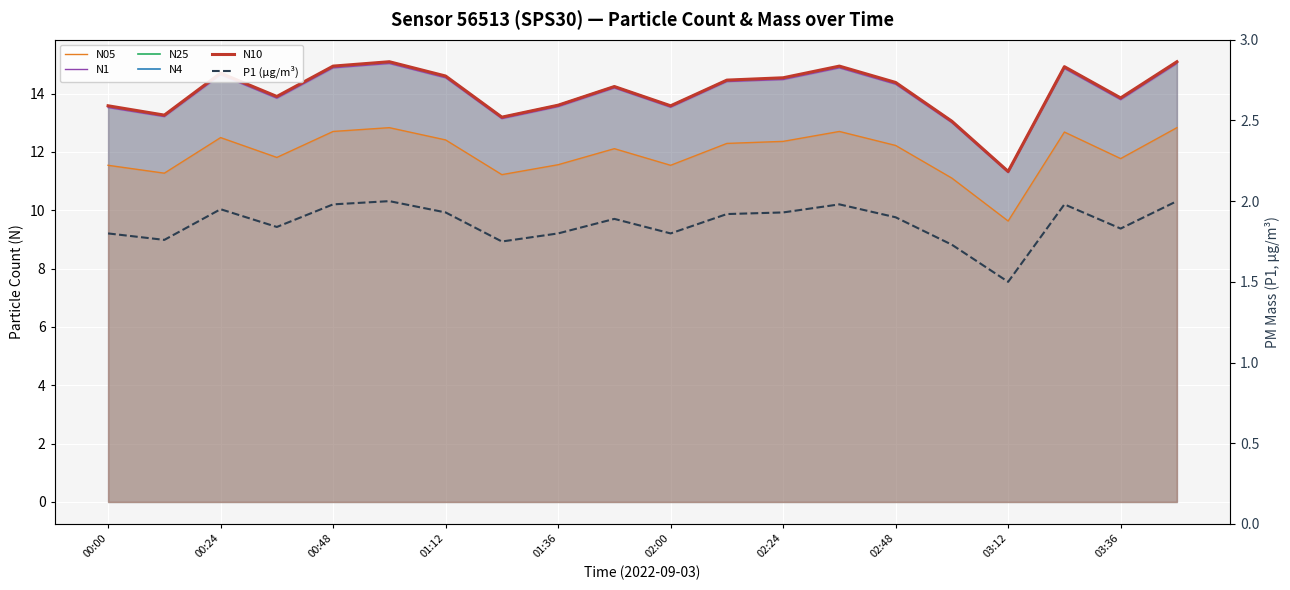

What is the value of the N10 point at the 5th from the left?

14.9